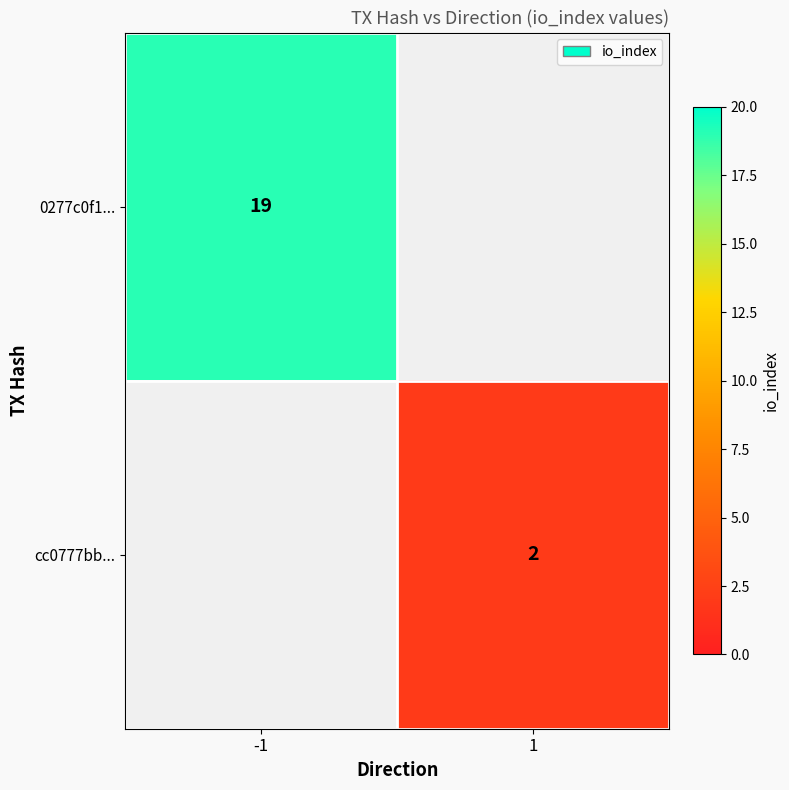

The value of 0277c0f1... at -1 is 26. True or false?

False